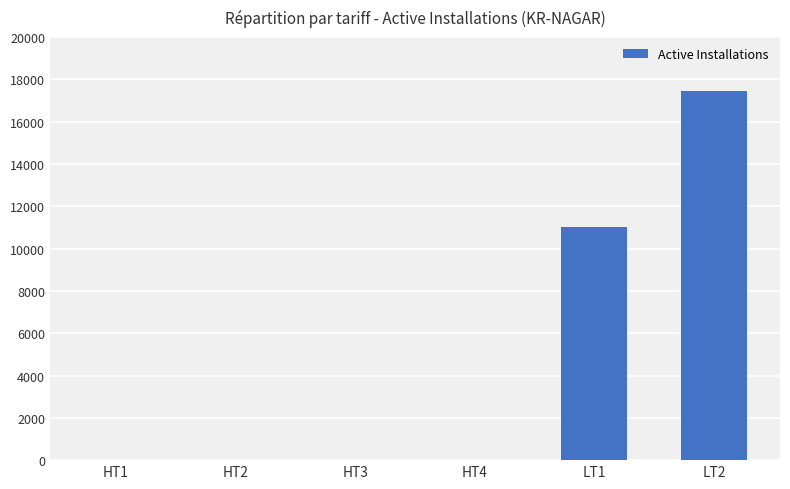

What is the difference between the values at HT4 and LT1?

11007